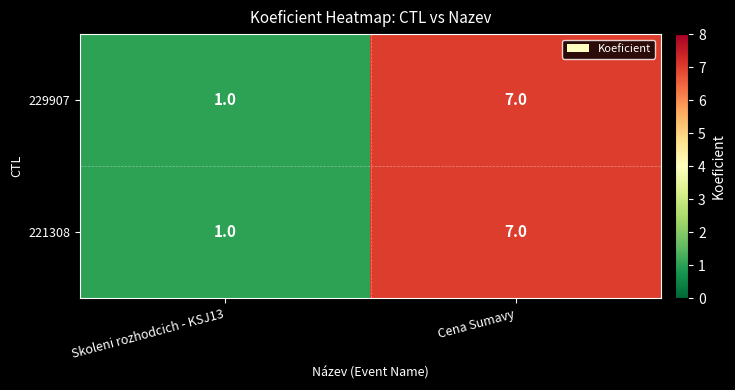

At which label is 221308 closest to 4?

Skoleni rozhodcich - KSJ13